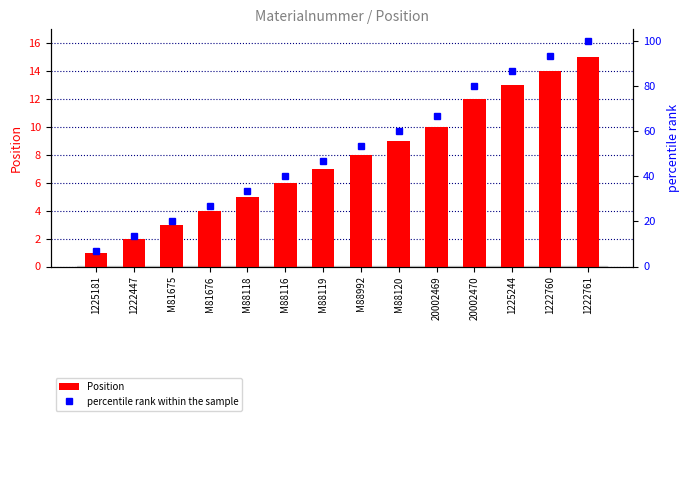

What is the spread (max minus min) of values at M88120?

51.0